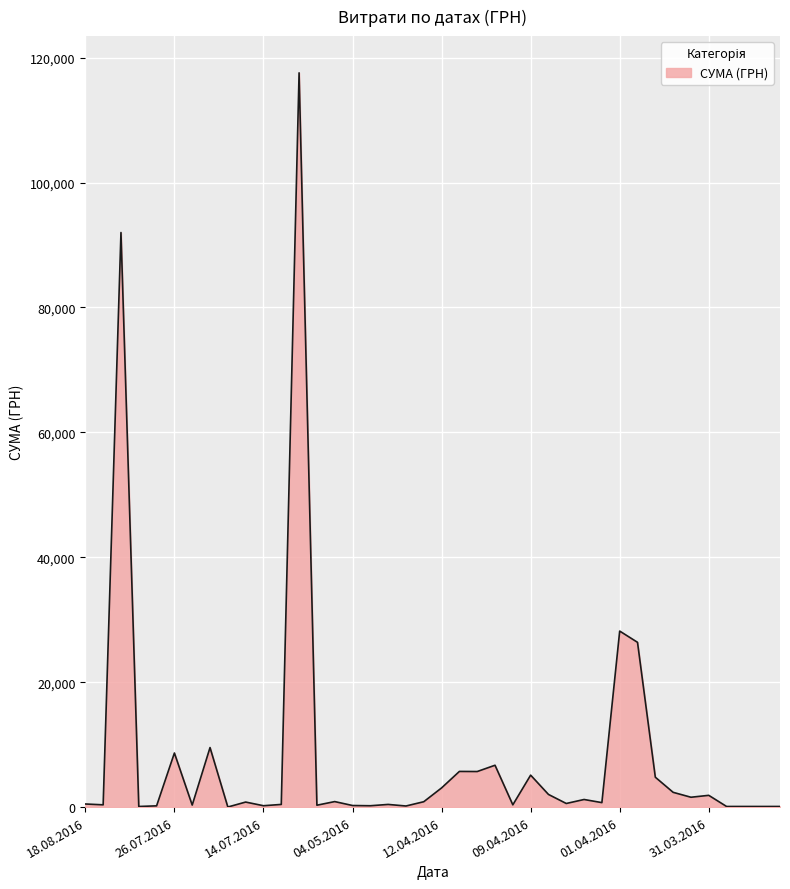

What is the greatest value displayed?

117568.8